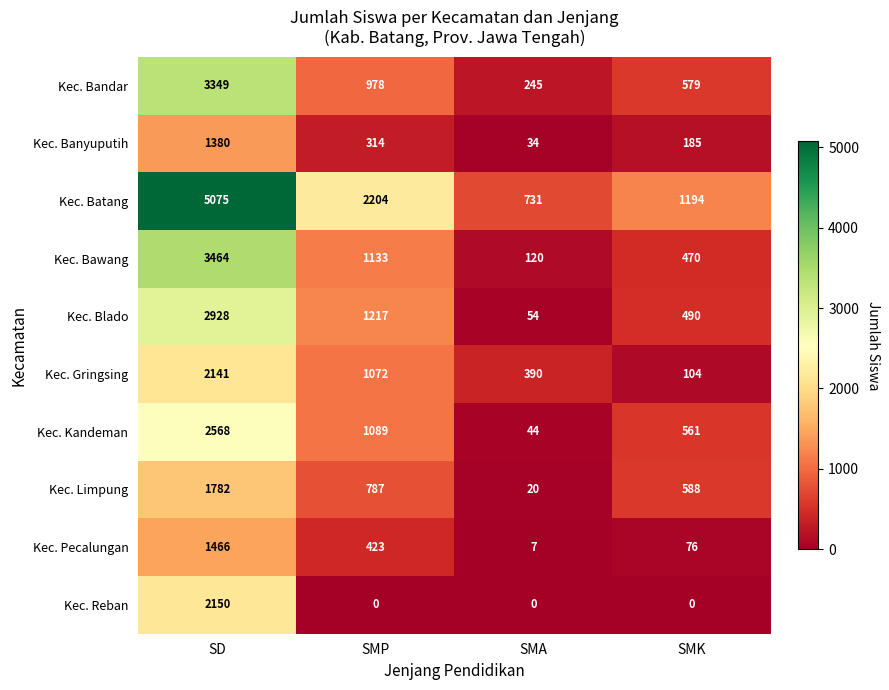

Is it true that Kec. Kandeman equals 2568 at SD?

True